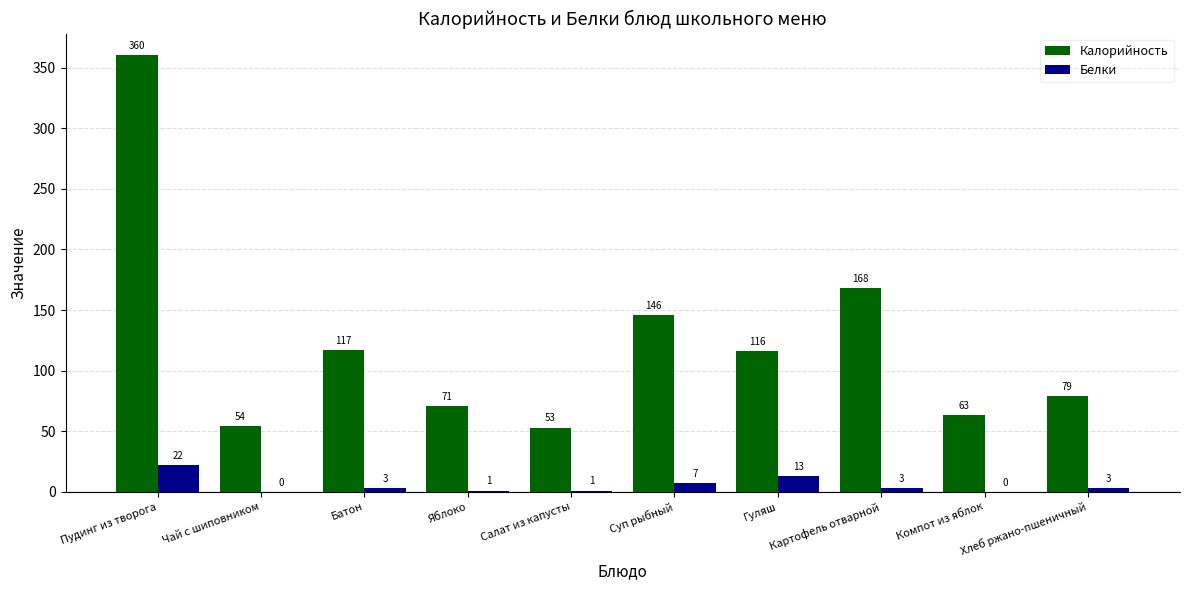

True or false: Калорийность has a value of 54 at Чай с шиповником.

True